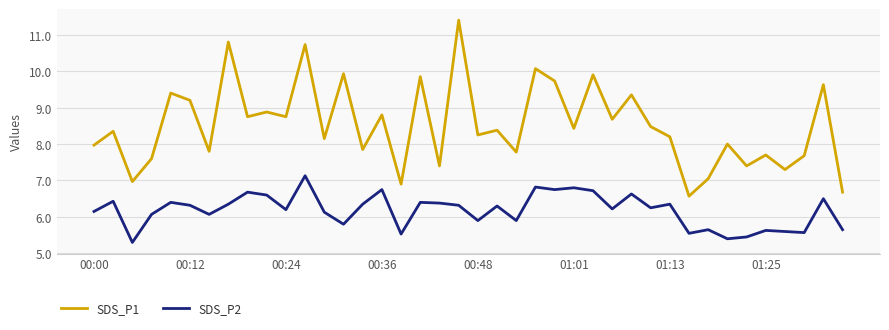

How many lines are shown in the chart?

2